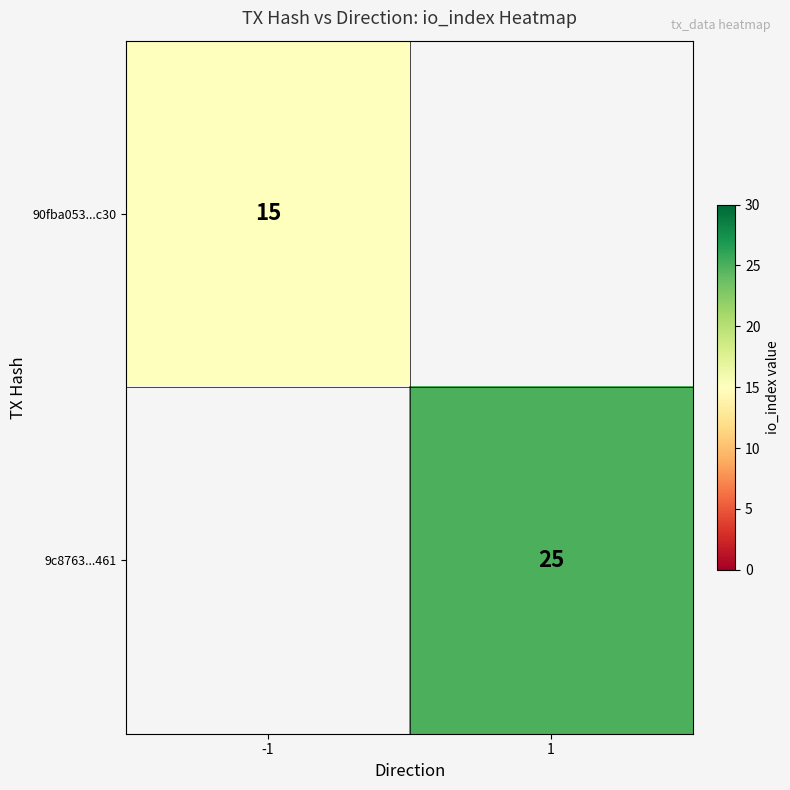

Is the value of 90fba053...c30 at -1 greater than the value of 9c8763...461 at 1?

No